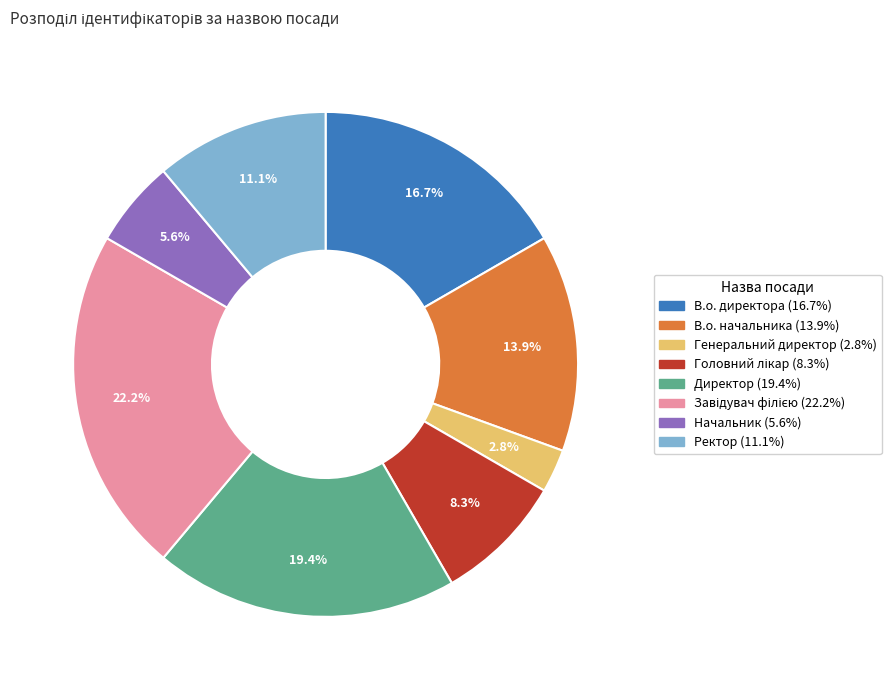

To the nearest percent, what is the difference between the largest and smallest slice percentages?

19%